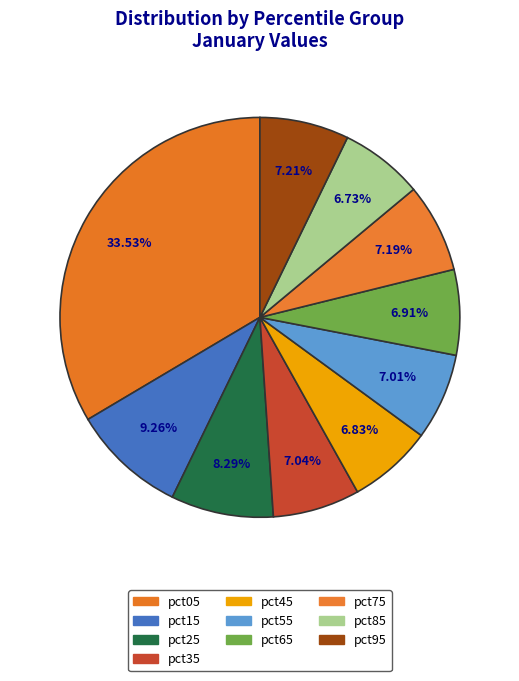

Count the number of slices in the pie.

10